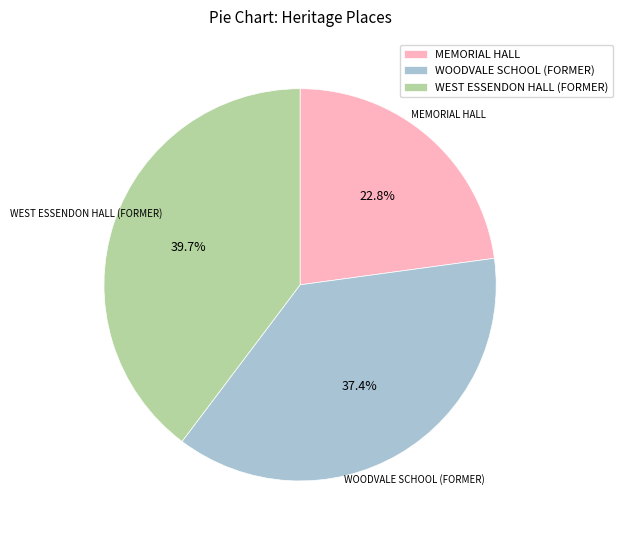

How many slices are in this pie chart?

3